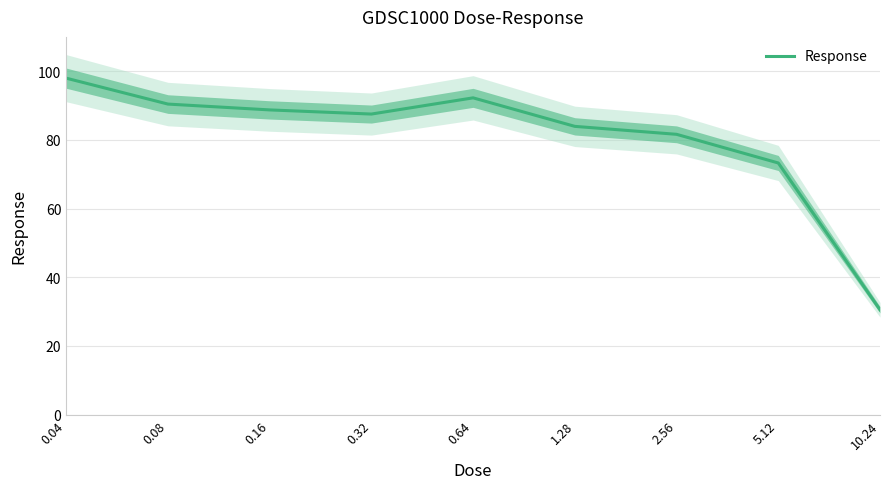

How many interior local peaks (higher than both neighbors) does the data have?

1